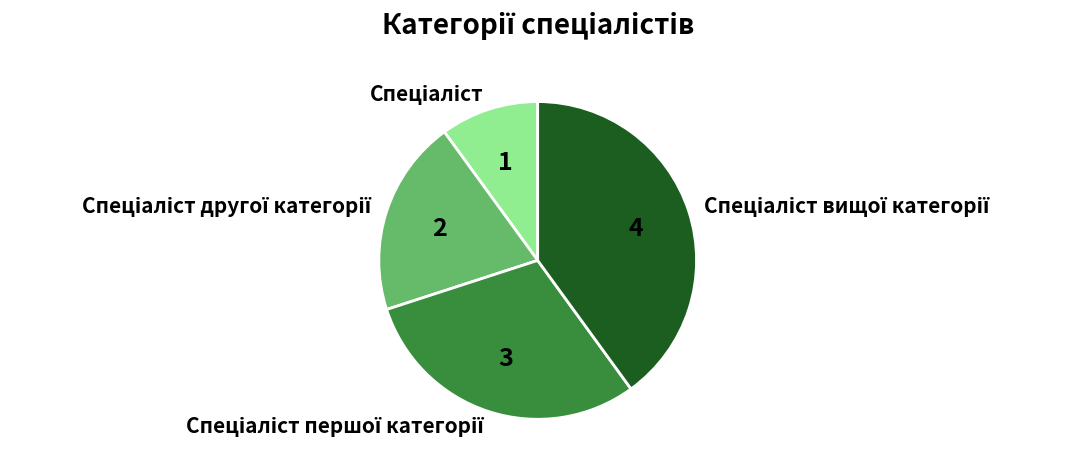

Does any single category account for the majority?

No